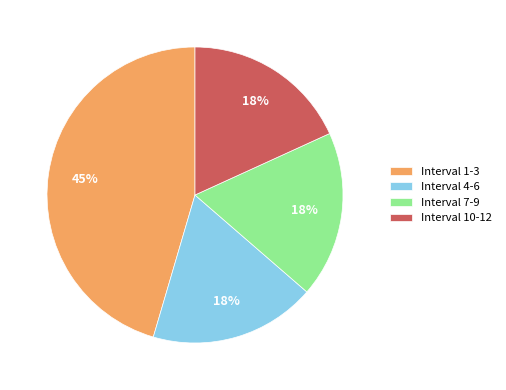

Count the number of slices in the pie.

4